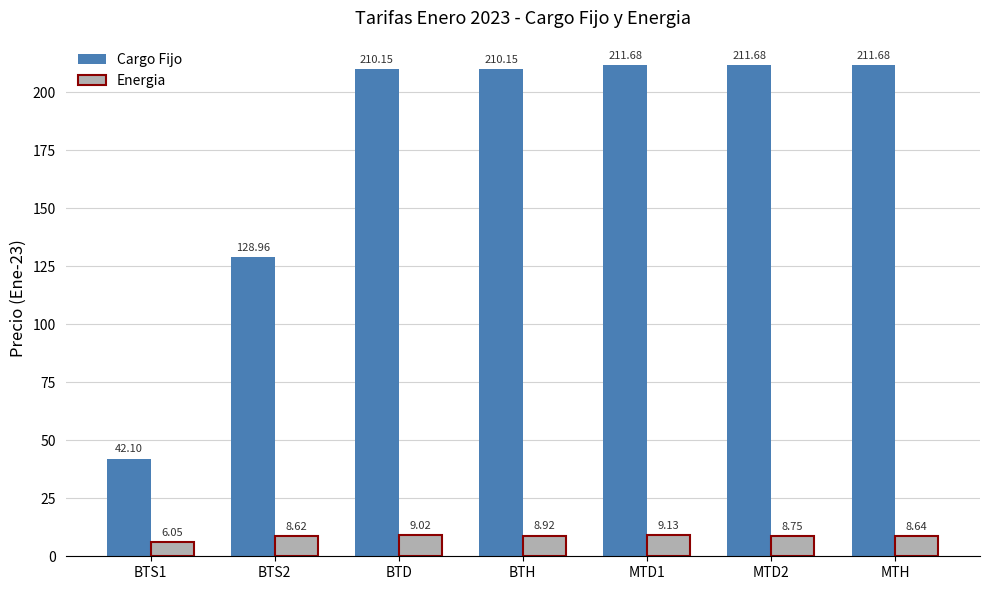

What is the label of the 5th bar from the left?

MTD1